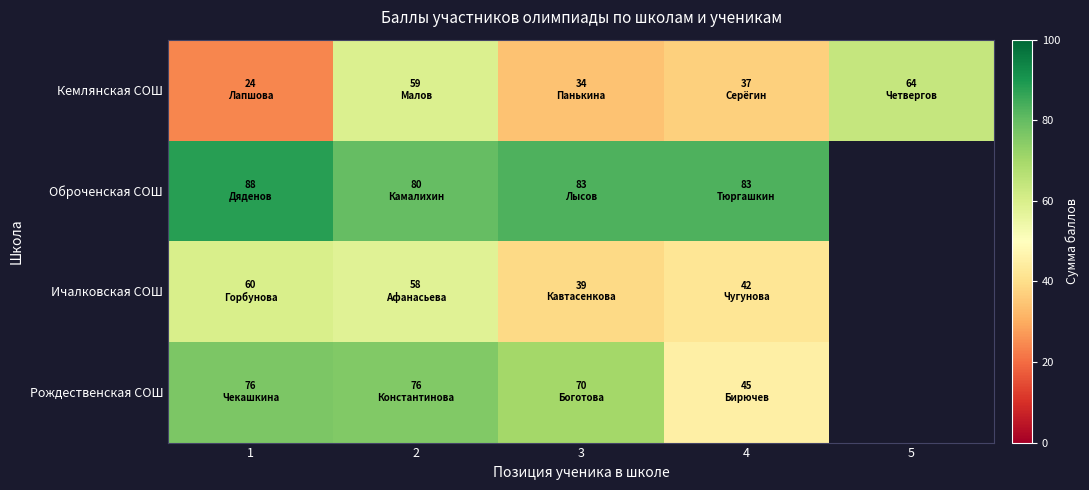

How many distinct data groups are displayed?

4